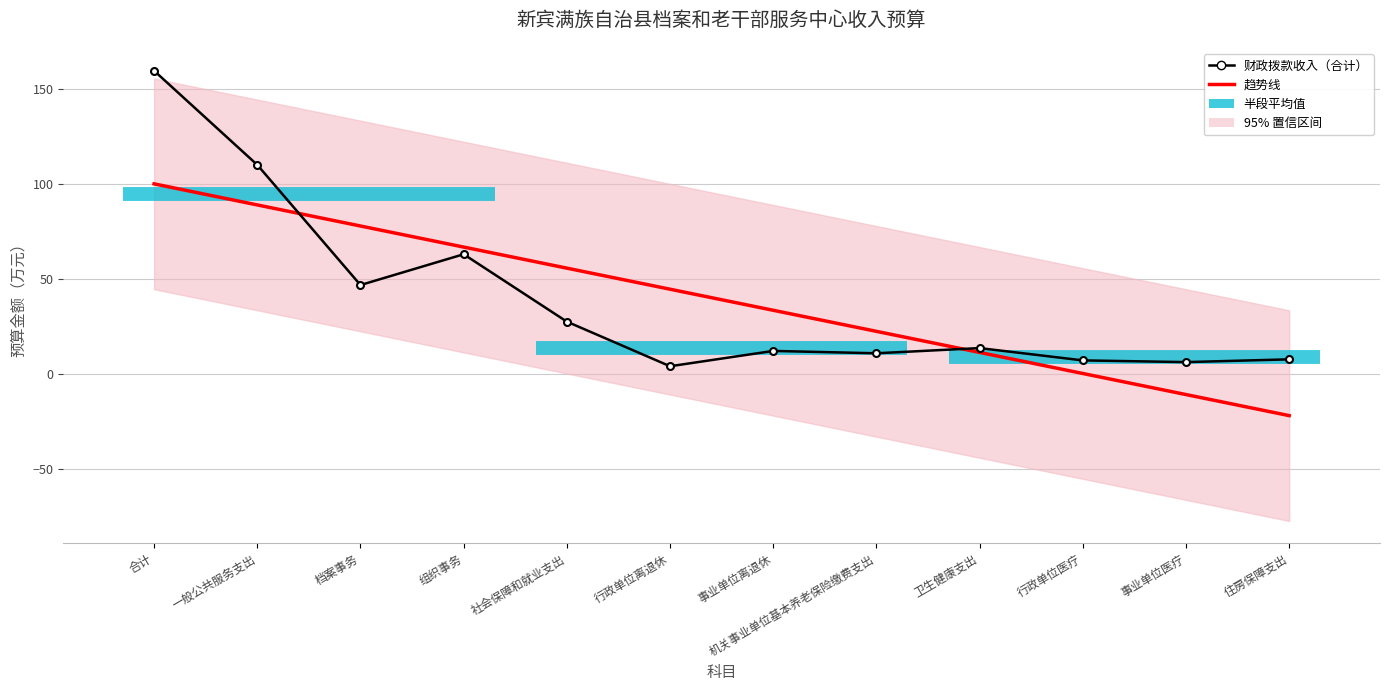

What is the total value across all series at 合计?

259.9